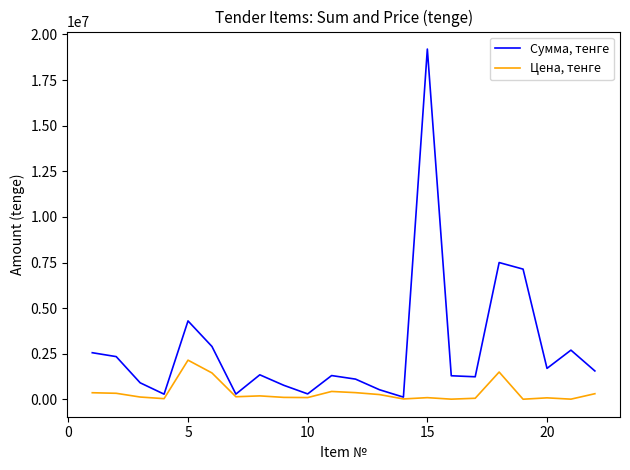

Which series has the largest range (max minus min)?

Сумма, тенге